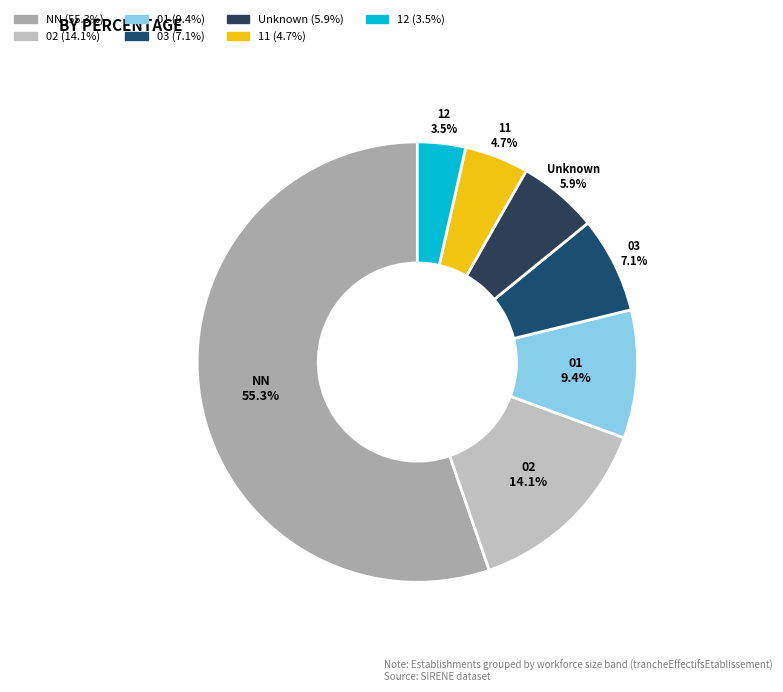

To the nearest percent, what is the average slice percentage?

14%